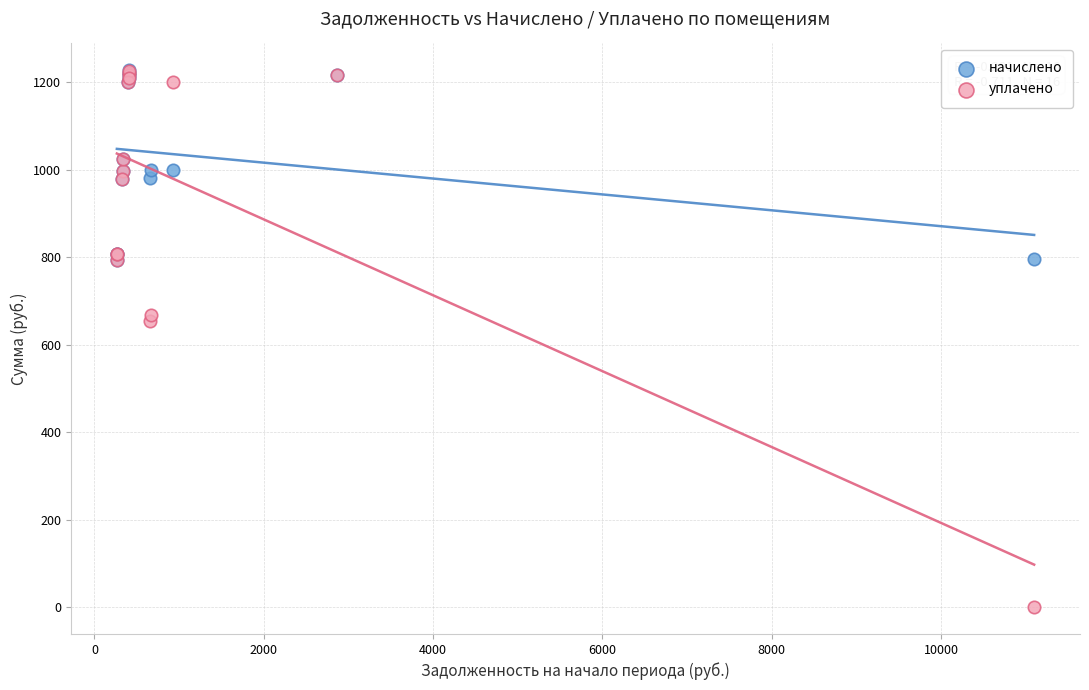

Which series has the largest Y range (max minus min)?

уплачено